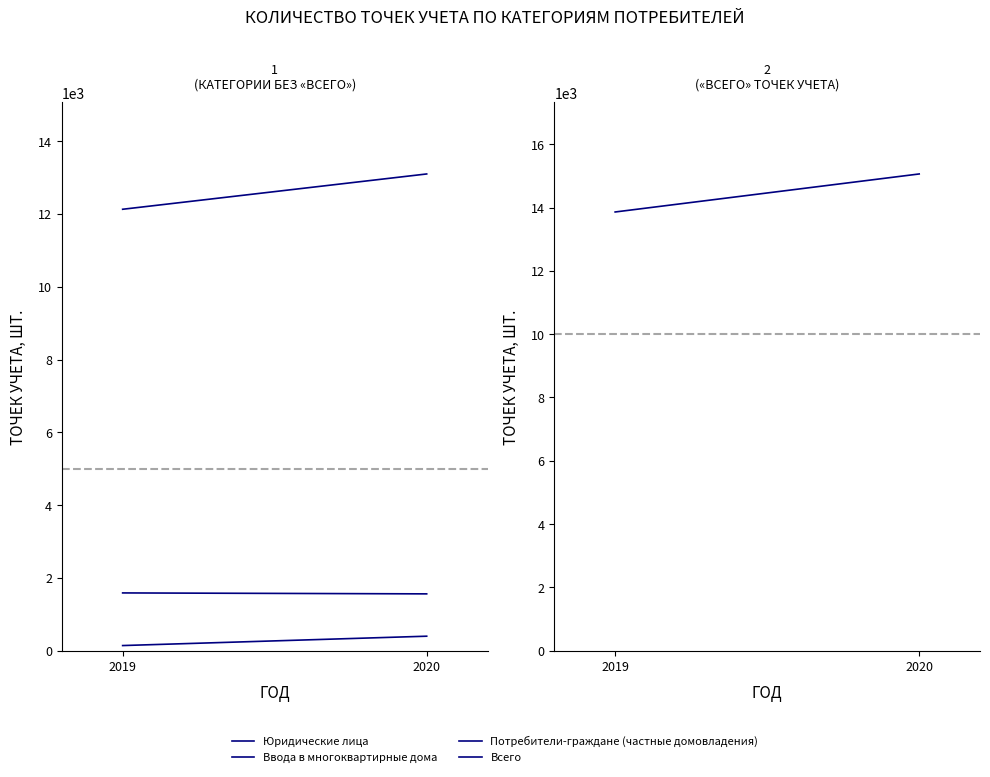

Which label corresponds to the largest value in the chart?

2020